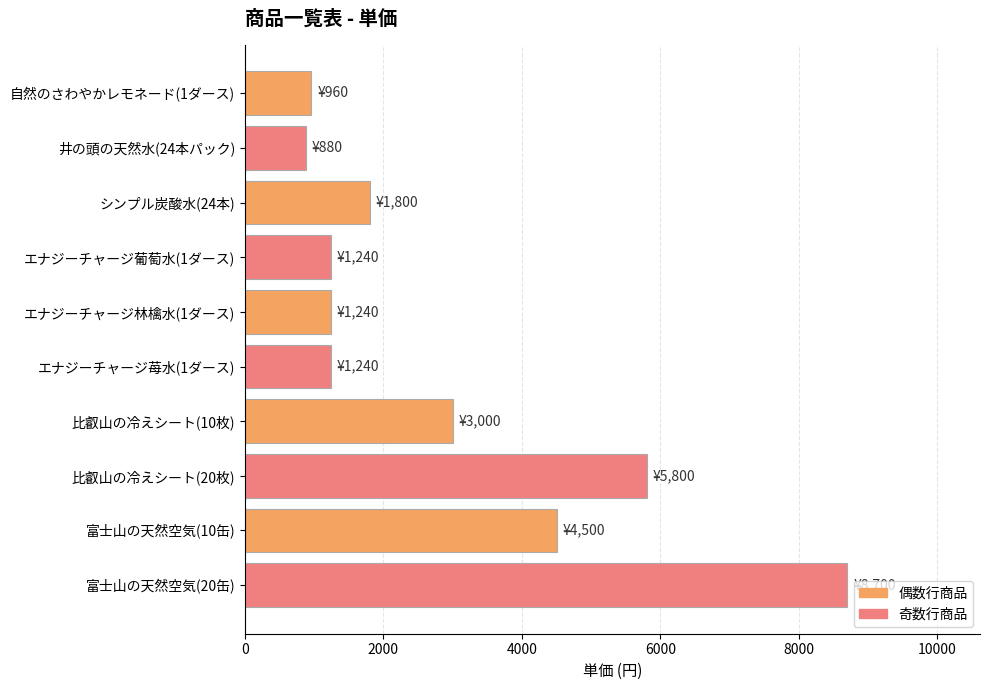

Count the number of data series in this chart.

1